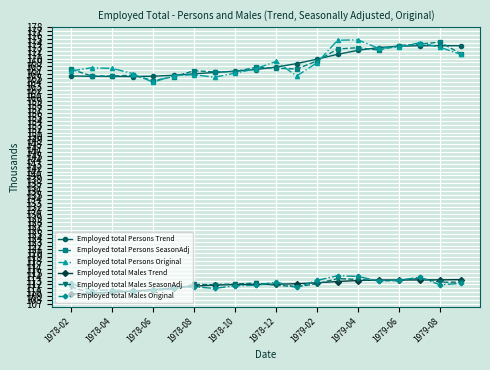

What is the value of the Employed total Males Trend point at the 13th from the left?

112.4